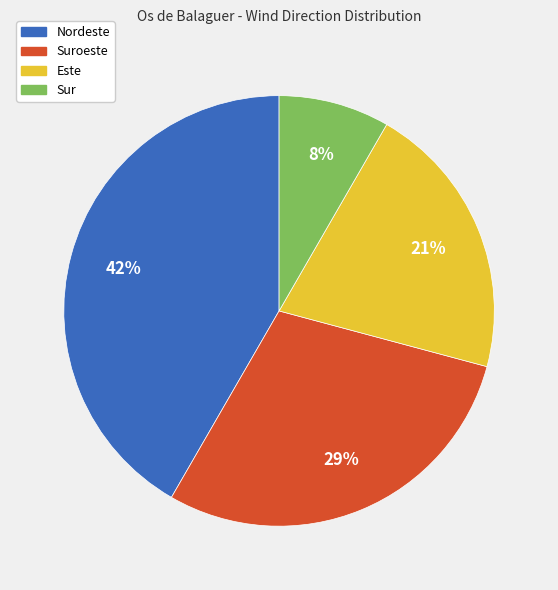

To the nearest percent, what is the average slice percentage?

25%